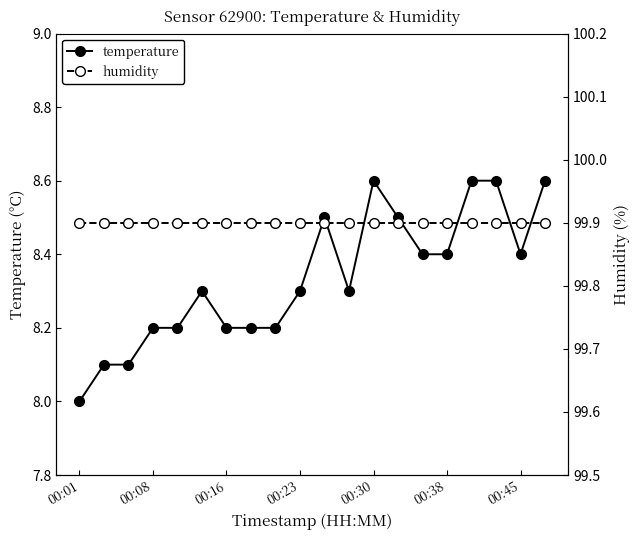

What is the lowest value of the temperature series?

8.0